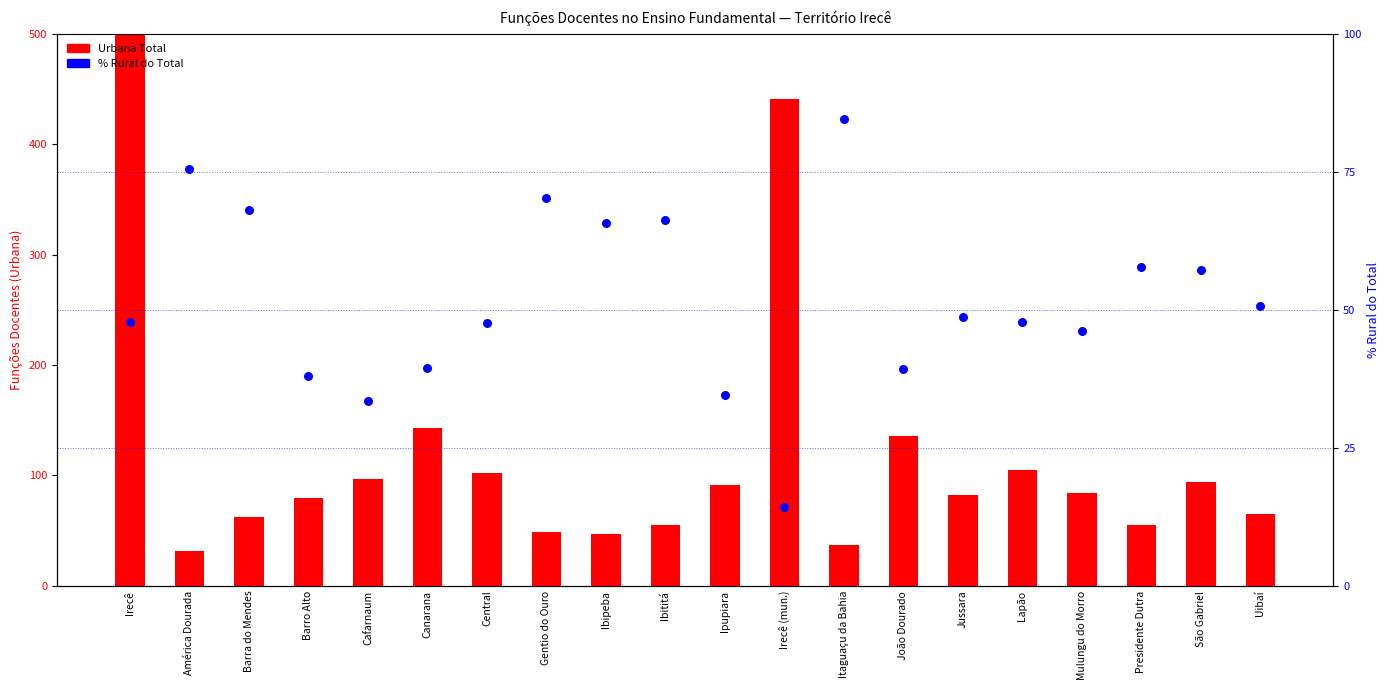

Which series reaches the minimum Y coordinate?

% Rural do Total